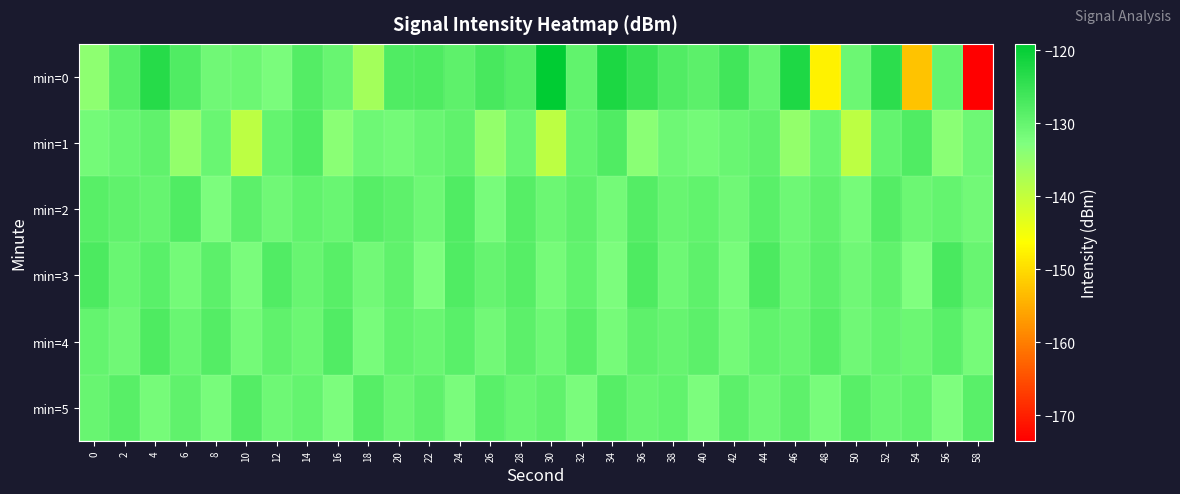

Reading left to right, list all the values displayed in this chart.

min=0: 0=-134.4	2=-128.4	4=-123.3	6=-127.8	8=-131.0	10=-130.7	12=-132.3	14=-128.2	16=-130.2	18=-136.6	20=-127.7	22=-127.6	24=-129.2	26=-126.8	28=-128.4	30=-119.1	32=-129.6	34=-122.2	36=-125.2	38=-127.9	40=-128.9	42=-126.2	44=-130.2	46=-122.5	48=-147.6	50=-130.8	52=-123.9	54=-152.6	56=-129.8	58=-173.5
min=1: 0=-131.6	2=-130.5	4=-129.5	6=-134.8	8=-130.5	10=-139.1	12=-129.9	14=-127.7	16=-133.9	18=-130.9	20=-131.6	22=-130.5	24=-129.5	26=-134.8	28=-130.5	30=-139.1	32=-129.9	34=-127.7	36=-133.9	38=-130.9	40=-131.6	42=-130.5	44=-129.5	46=-134.8	48=-130.5	50=-139.1	52=-129.9	54=-127.7	56=-133.9	58=-130.9
min=2: 0=-128.5	2=-129.3	4=-130.1	6=-127.8	8=-132.4	10=-128.9	12=-131.2	14=-129.7	16=-130.5	18=-128.3	20=-129.1	22=-130.8	24=-127.6	26=-131.9	28=-128.4	30=-130.7	32=-129.2	34=-131.5	36=-128.1	38=-130.3	40=-129.6	42=-131.1	44=-128.7	46=-130.9	48=-129.4	50=-131.7	52=-128.2	54=-130.6	56=-129.9	58=-131.3
min=3: 0=-127.2	2=-130.4	4=-128.8	6=-131.6	8=-129.0	10=-132.1	12=-127.9	14=-130.2	16=-128.6	18=-131.4	20=-129.3	22=-132.5	24=-127.7	26=-130.0	28=-128.4	30=-131.8	32=-129.7	34=-132.3	36=-127.5	38=-130.8	40=-129.1	42=-132.0	44=-127.3	46=-130.6	48=-128.9	50=-131.2	52=-129.5	54=-132.7	56=-127.1	58=-130.3
min=4: 0=-129.8	2=-131.0	4=-127.4	6=-130.5	8=-128.2	10=-131.6	12=-129.3	14=-130.7	16=-128.0	18=-131.9	20=-129.6	22=-130.4	24=-128.7	26=-131.3	28=-129.0	30=-130.8	32=-128.5	34=-131.7	36=-129.2	38=-130.1	40=-128.9	42=-131.5	44=-129.7	46=-130.2	48=-128.3	50=-131.1	52=-129.9	54=-130.6	56=-128.8	58=-131.8
min=5: 0=-130.3	2=-128.6	4=-131.7	6=-129.4	8=-132.0	10=-128.1	12=-130.9	14=-129.8	16=-132.3	18=-128.4	20=-130.6	22=-129.1	24=-132.2	26=-128.8	28=-130.5	30=-129.5	32=-132.1	34=-128.3	36=-130.2	38=-129.7	40=-132.4	42=-128.9	44=-130.8	46=-129.2	48=-132.0	50=-128.5	52=-130.4	54=-129.6	56=-132.6	58=-128.7